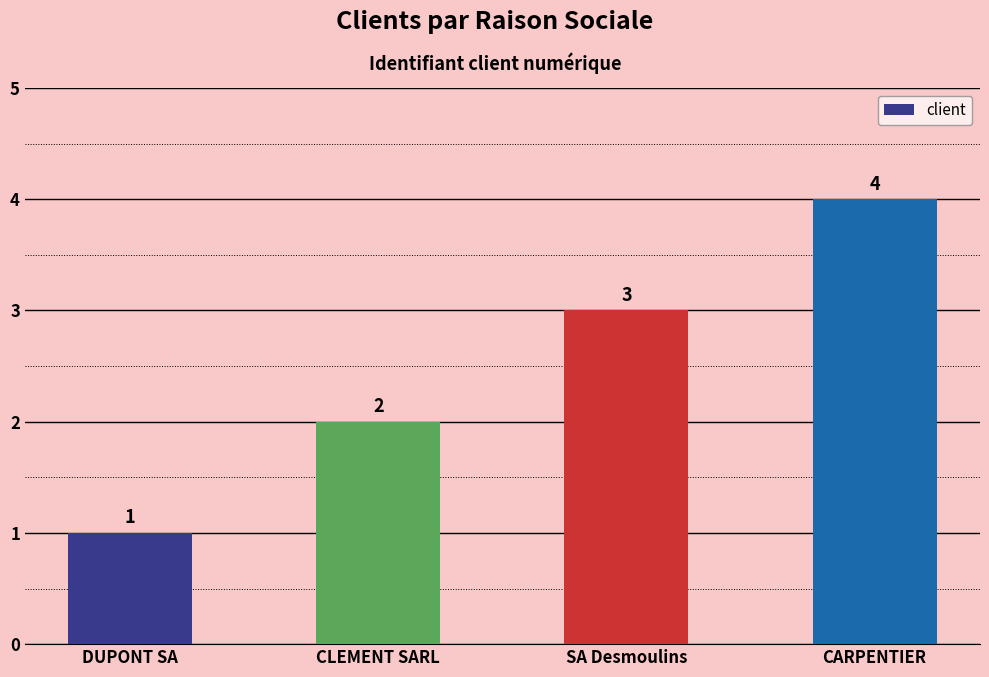

Which category has the lowest value across all series?

DUPONT SA